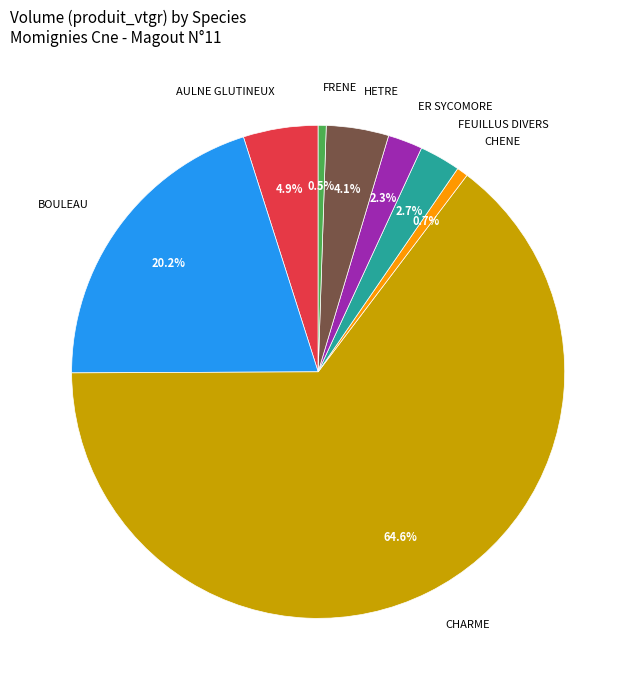

How many slices are in this pie chart?

8